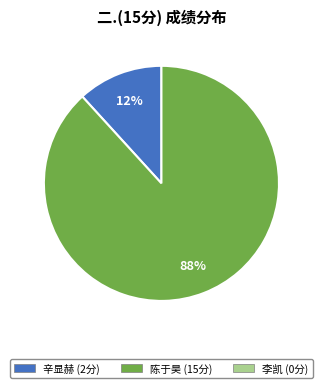

How many segments does this pie chart have?

2